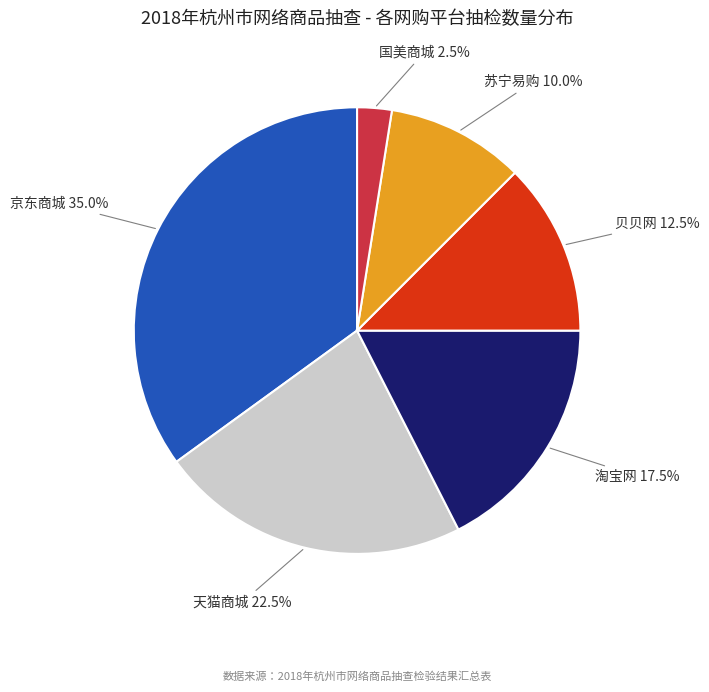

Is 淘宝网 the majority of the pie?

No